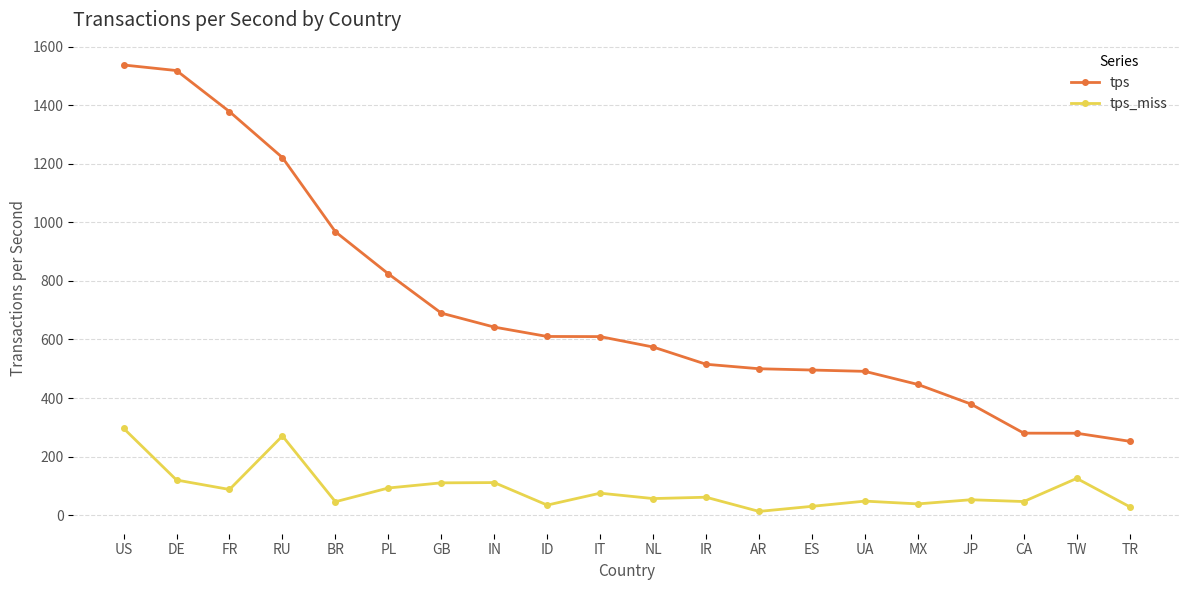

True or false: tps_miss and tps cross at least once.

False